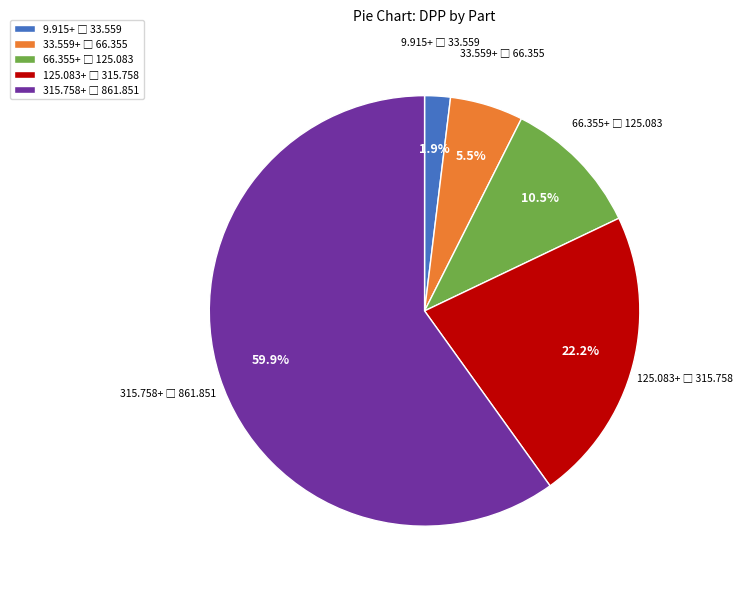

To the nearest percent, what is the difference between the largest and smallest slice percentages?

58%